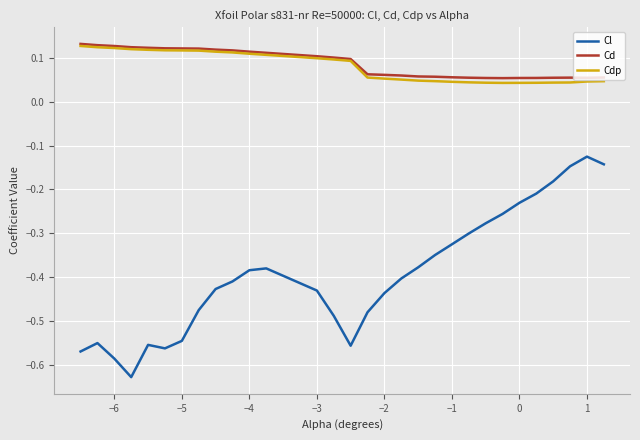

True or false: Cd and Cl cross at least once.

False